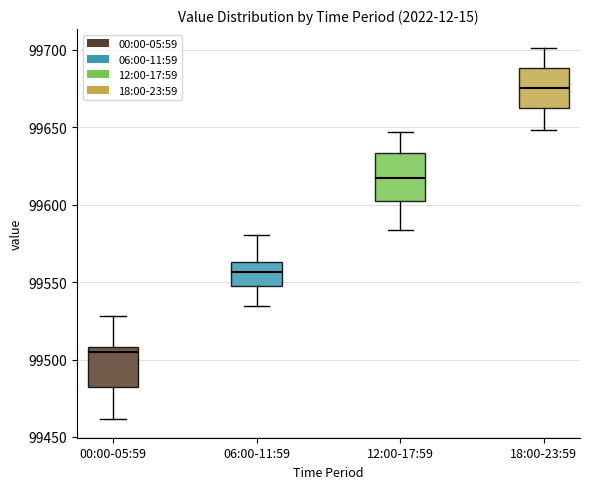

Where does the median line of the box for 06:00-11:59 sit on the y-axis? The values are not printed on the chart, so give them approximately, as read against the axis.

99555